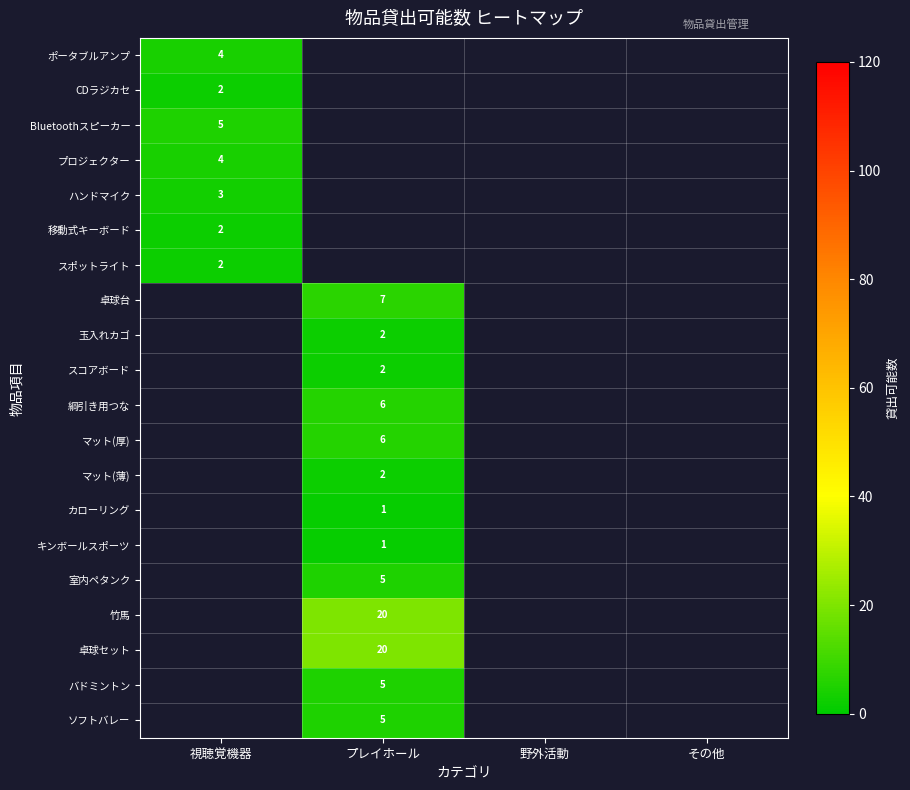

At which category does the chart reach its peak across all series?

プレイホール